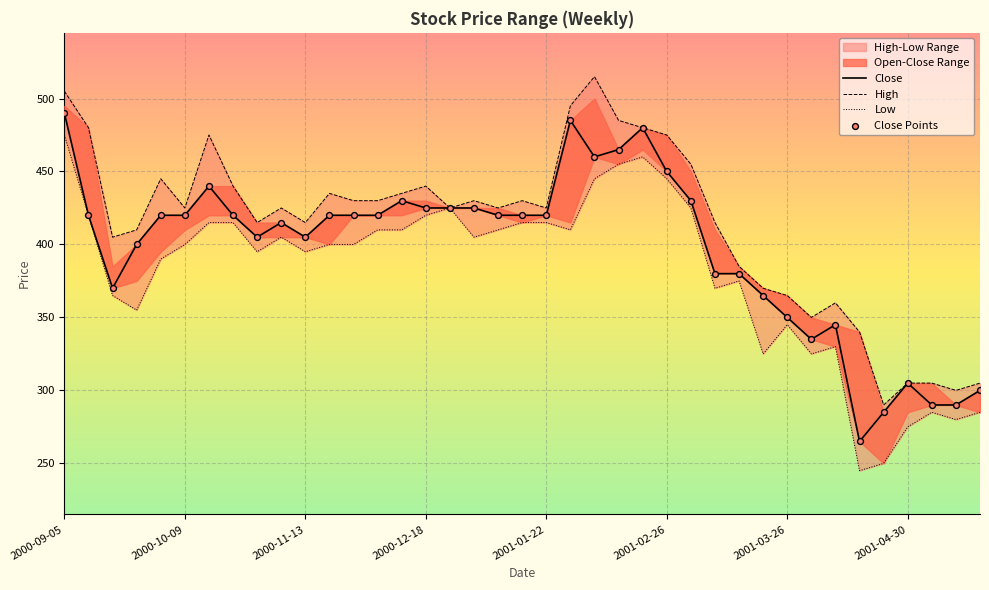

Which series has the widest spread of Y values?

Low